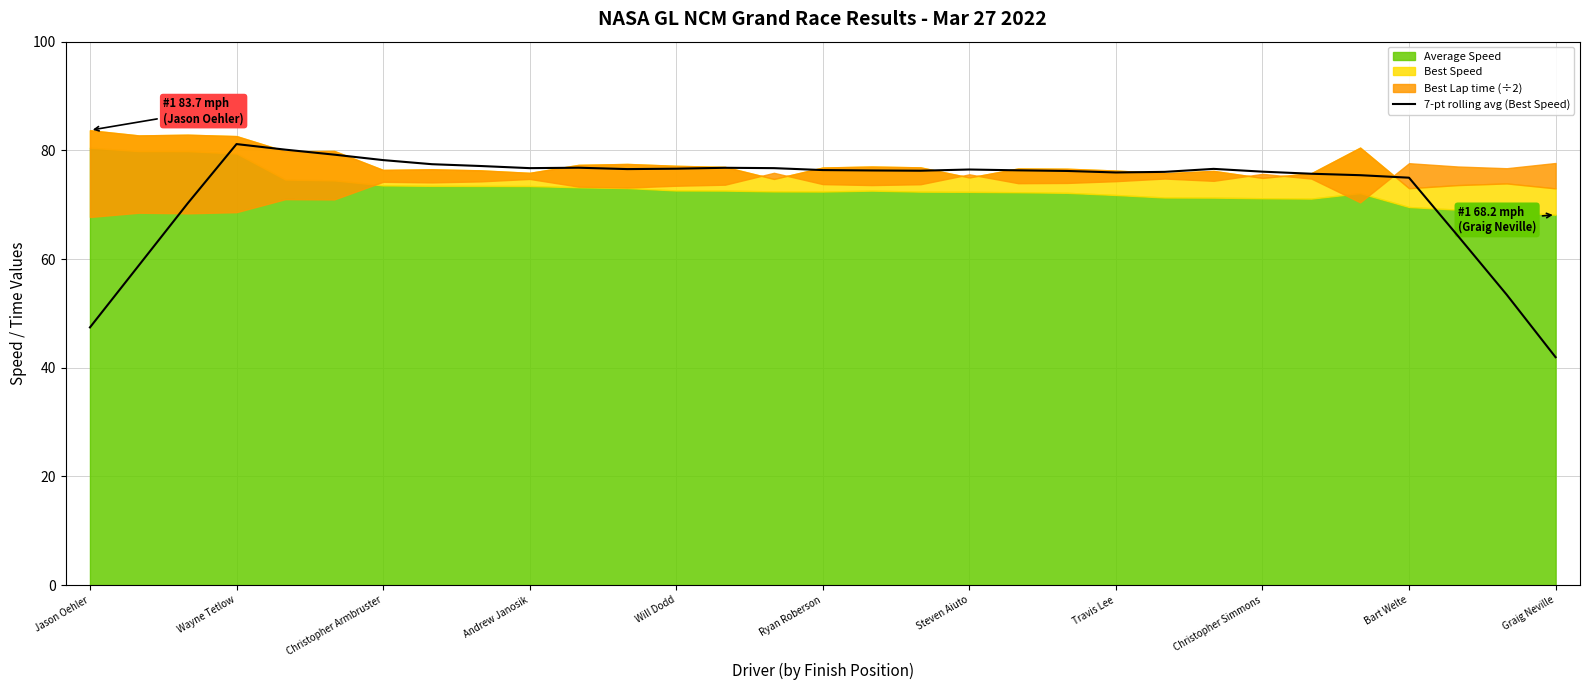

What is the lowest value of the 7-pt rolling avg (Best Speed) series?

41.9